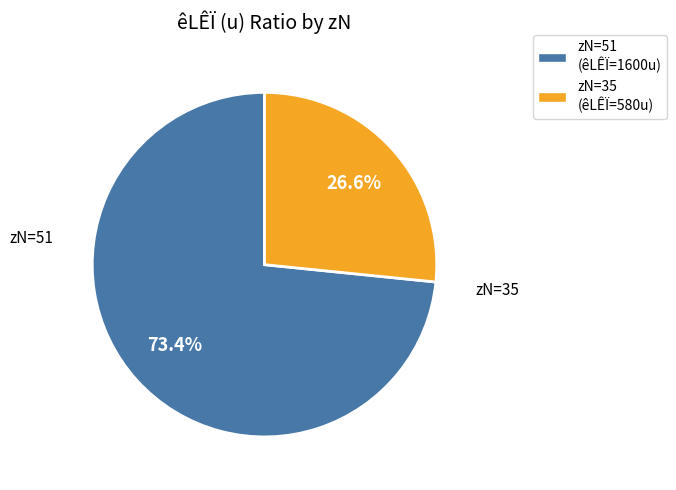

Which category has the biggest portion of the pie?

zN=51 (êLÊÏ=1600u)